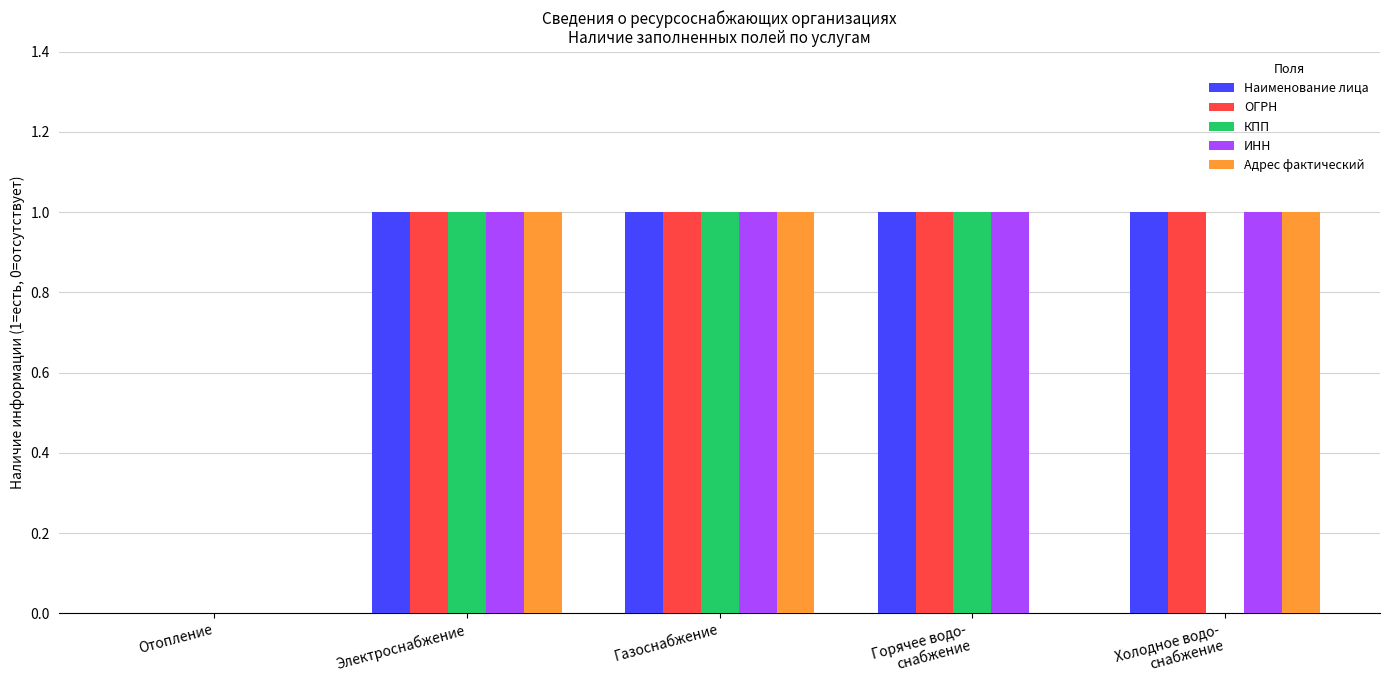

Are the bars grouped side by side (vs. stacked)?

Yes